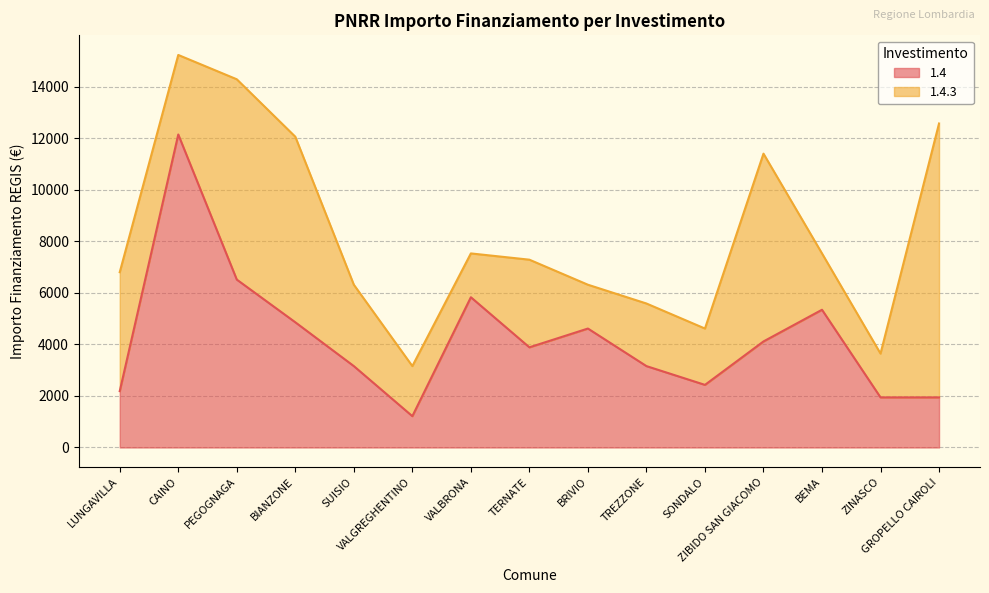

True or false: the data has more than 0 interior local peaks.

True